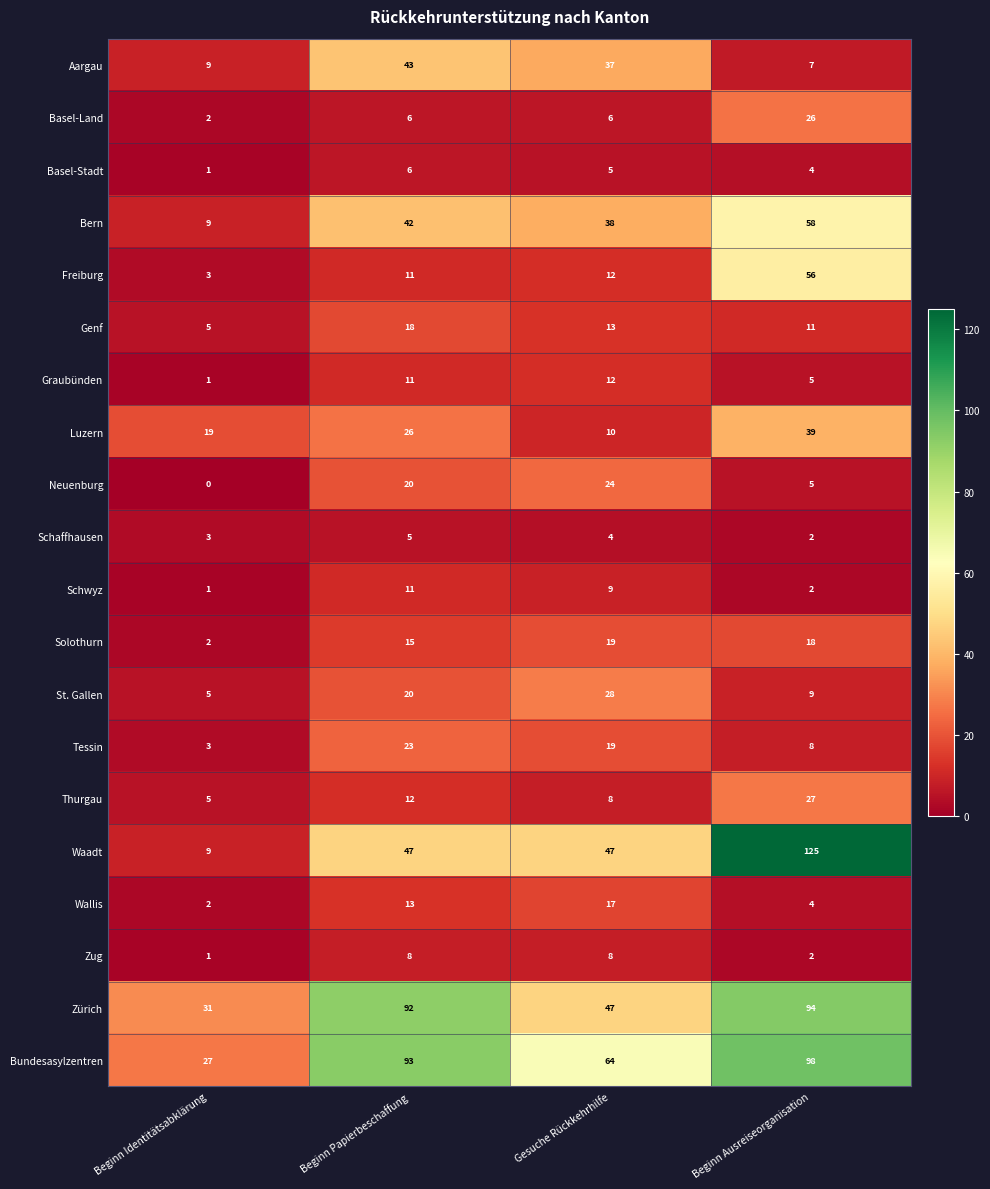

The Waadt series shows 69 at Beginn Papierbeschaffung. True or false?

False